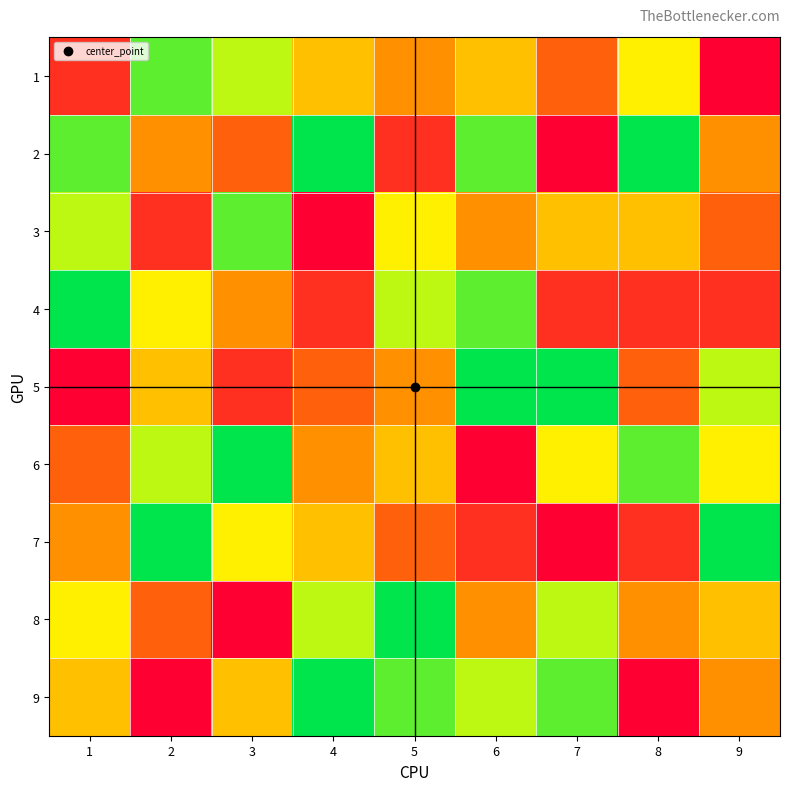

How many distinct data groups are displayed?

9